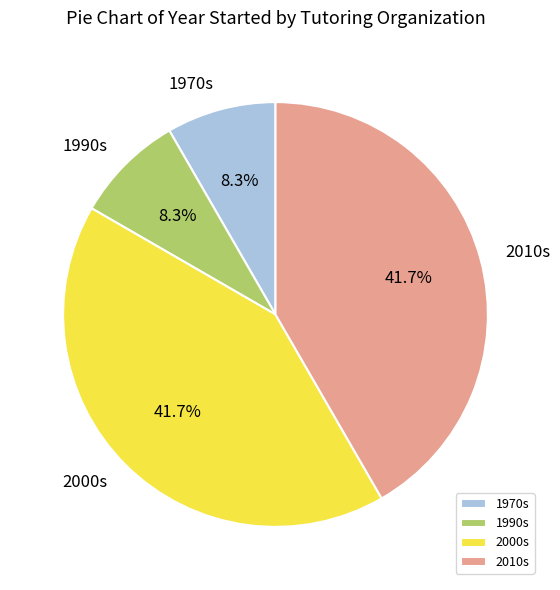

Is there any slice that represents more than half of the pie?

No